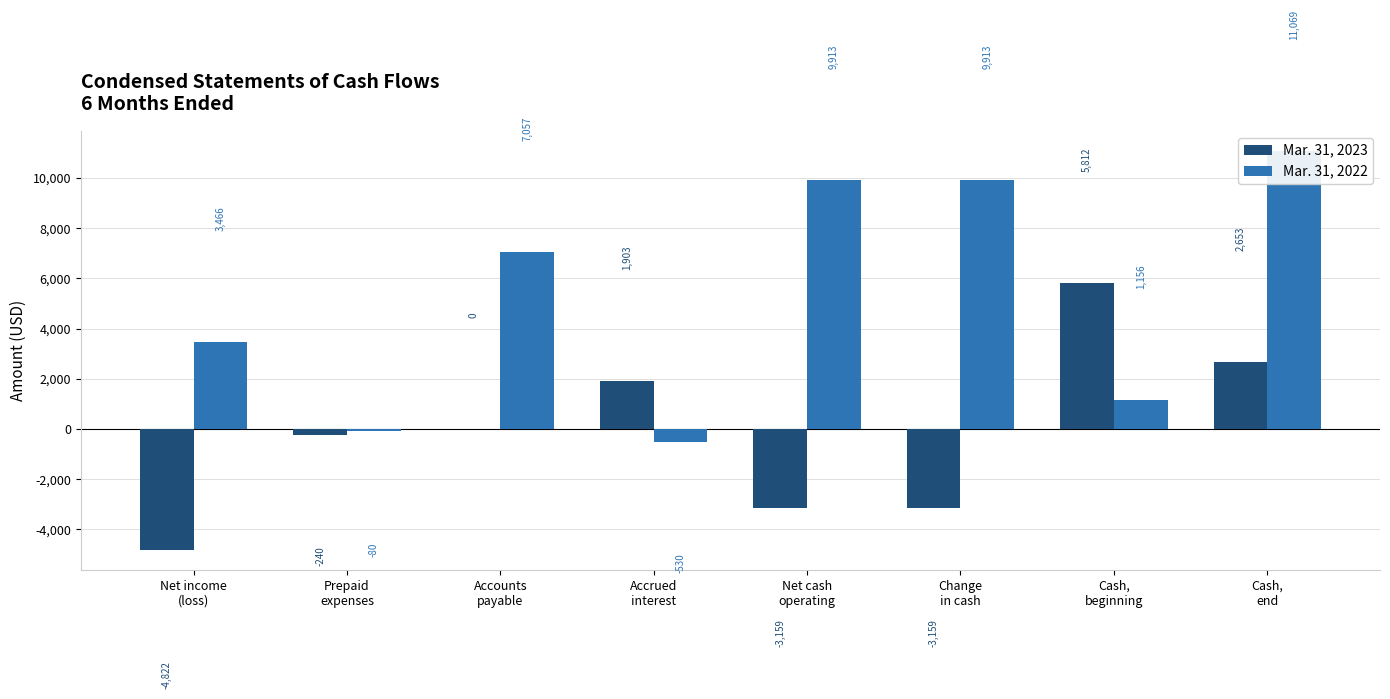

Reading left to right, extract all data points from this chart.

Mar. 31, 2023: -4822	-240	0	1903	-3159	-3159	5812	2653
Mar. 31, 2022: 3466	-80	7057	-530	9913	9913	1156	11069